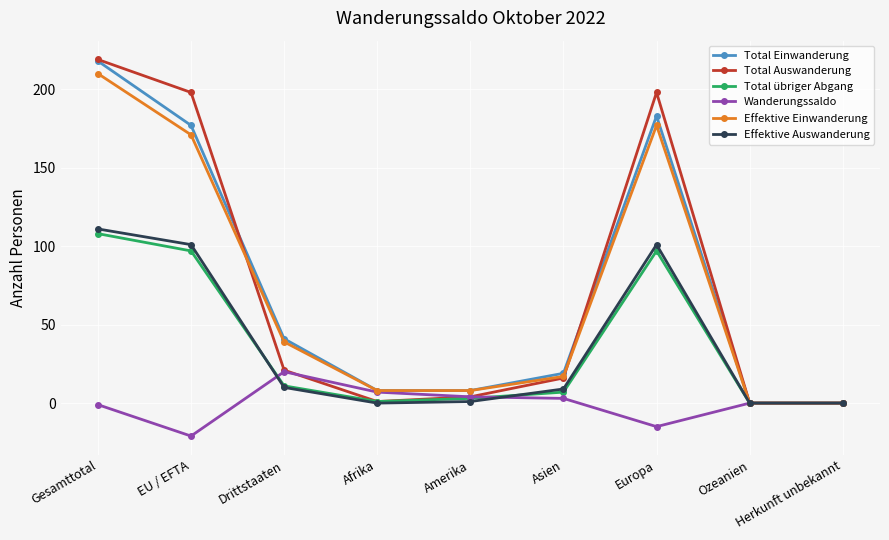

What is the sum of all Effektive Auswanderung values?

333